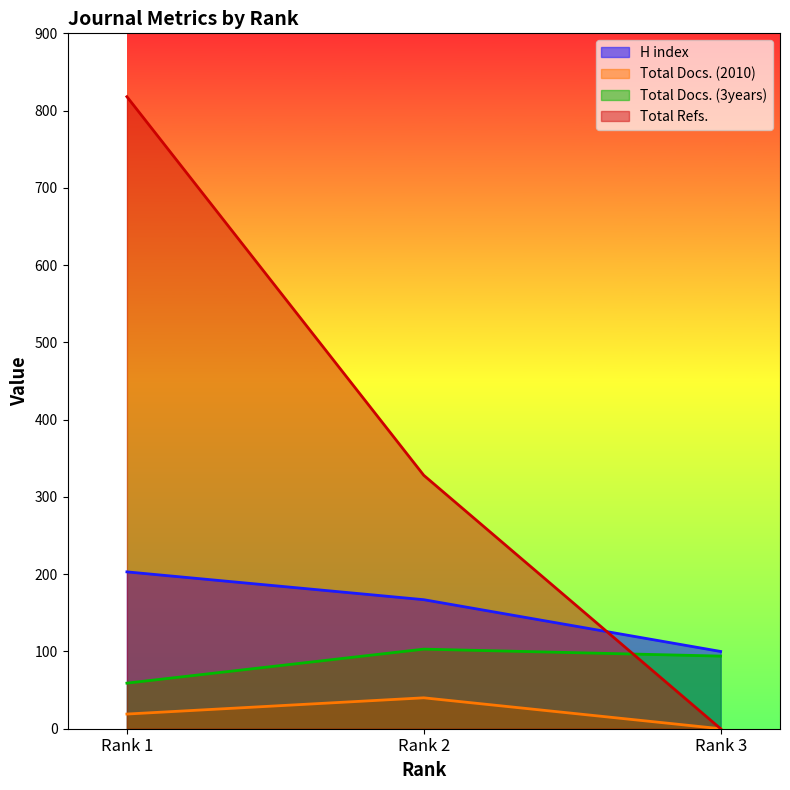

At which category is the sum across all series the highest?

Rank 1